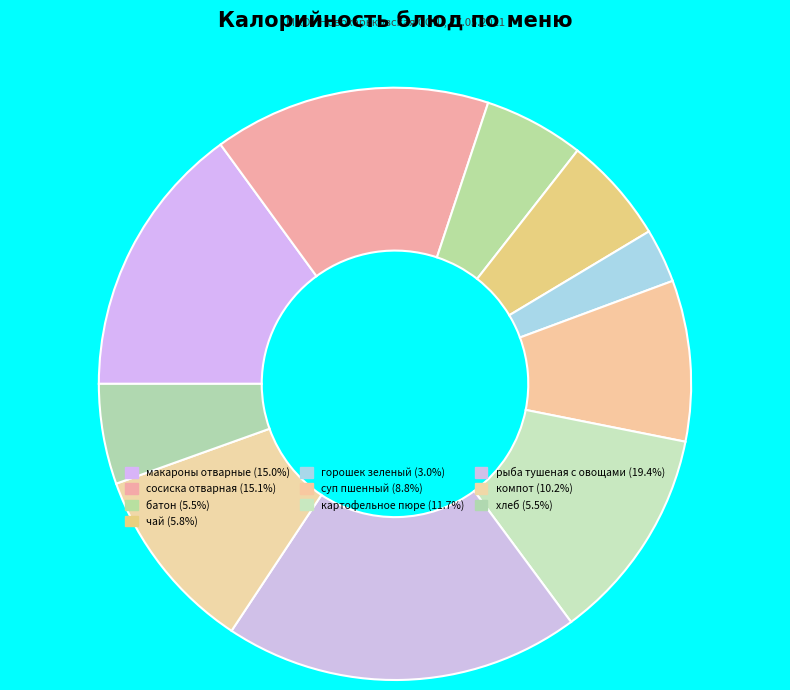

Is there a majority slice in this chart?

No